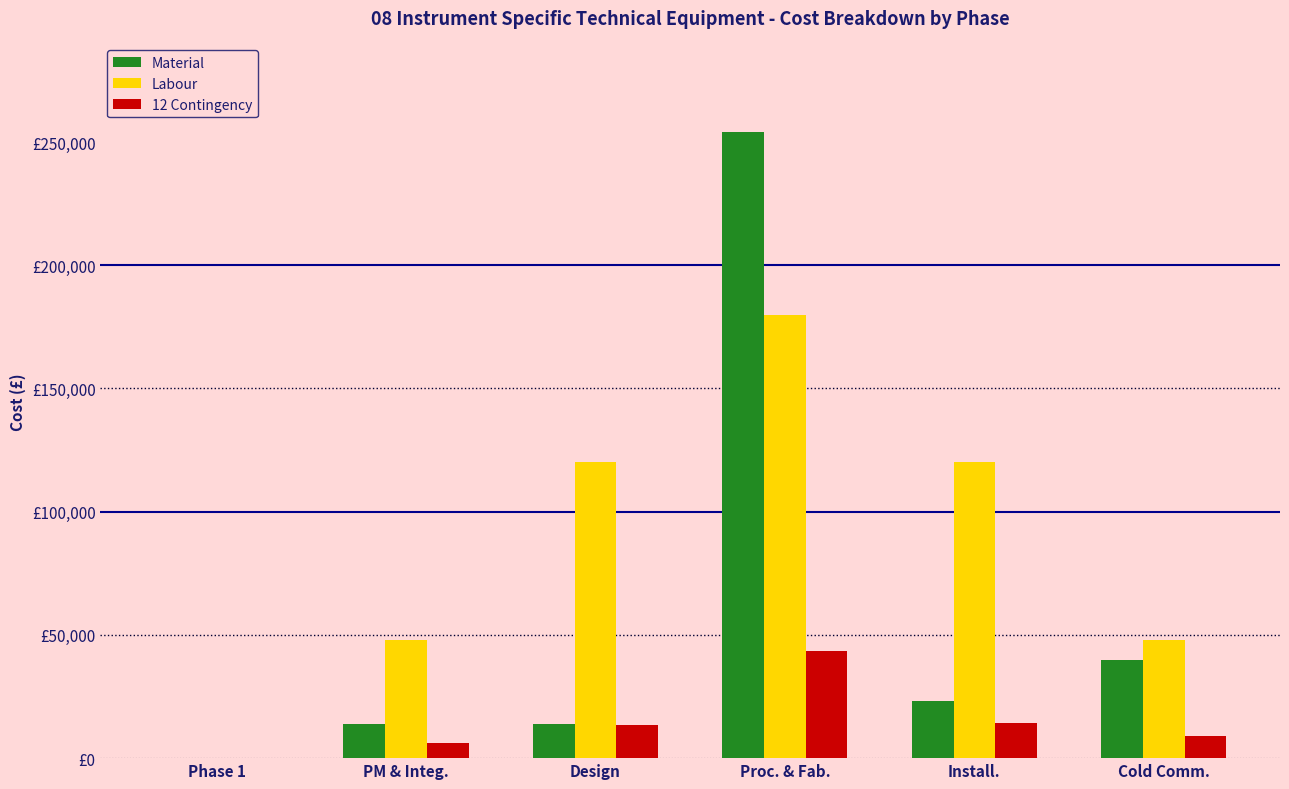

Between PM & Integ. and Proc. & Fab., which series saw the biggest shift?

Material